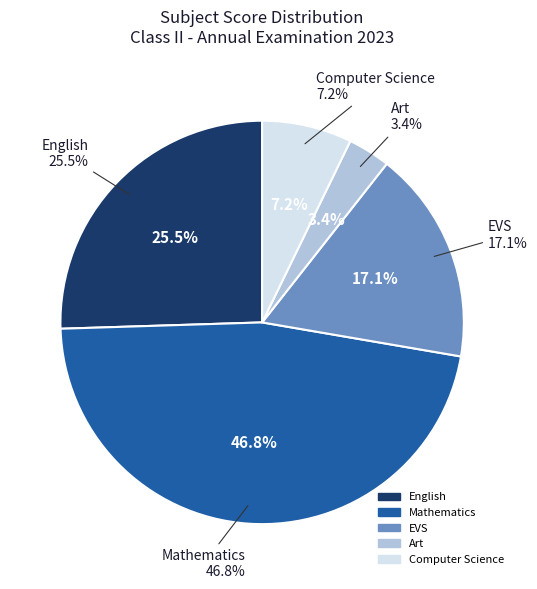

True or false: Art accounts for 15% of the total.

False